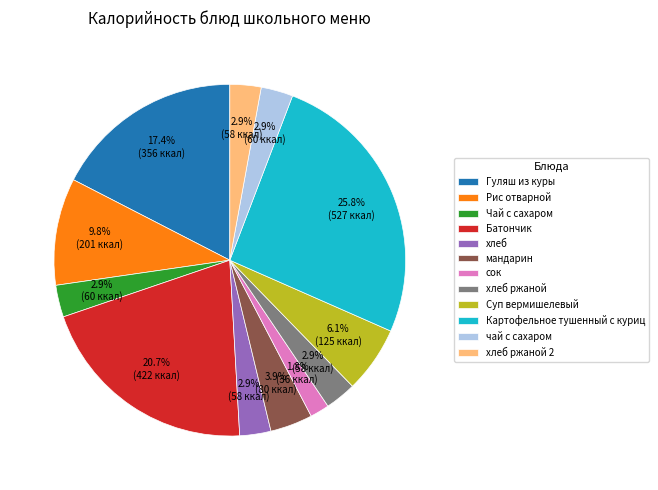

Which slice is the smallest?

сок